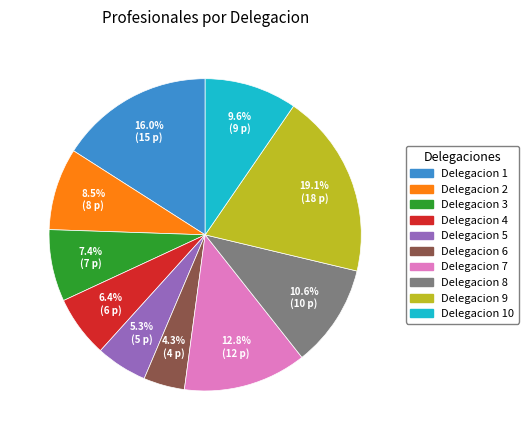

Rank the categories by value from lowest to highest.

Delegacion 6, Delegacion 5, Delegacion 4, Delegacion 3, Delegacion 2, Delegacion 10, Delegacion 8, Delegacion 7, Delegacion 1, Delegacion 9